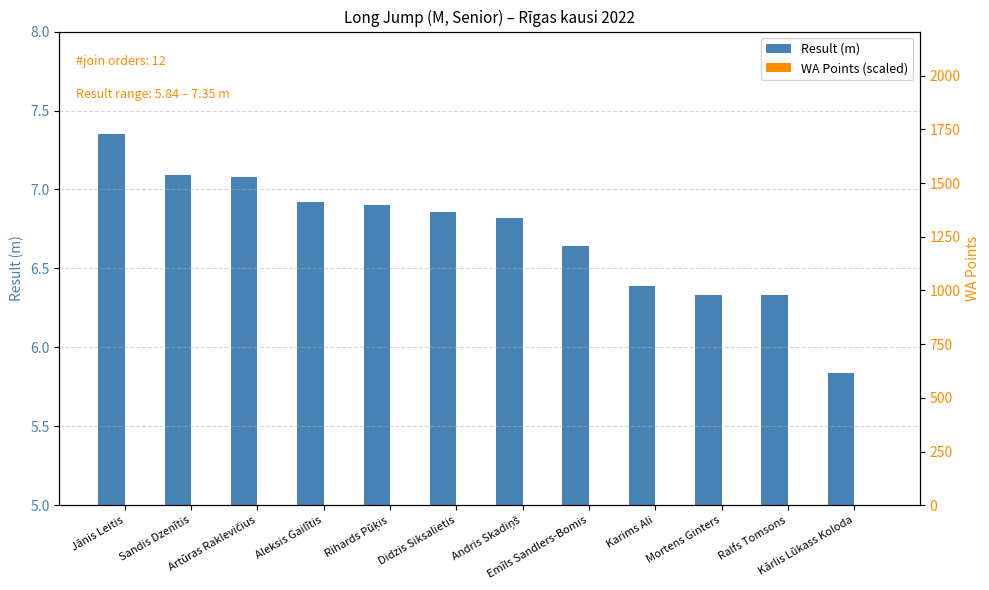

True or false: Result (m) has a value of 7.1 at Artūras Raklevičius.

True